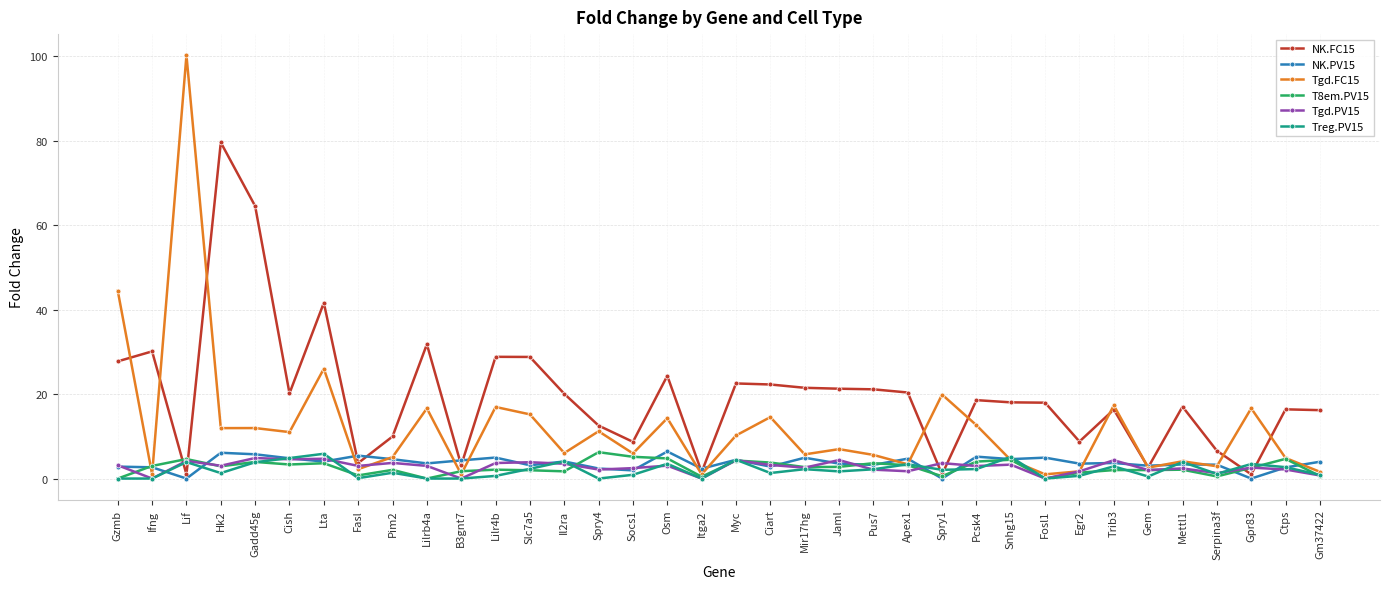

The value of NK.PV15 at Hk2 is 1.6. True or false?

False